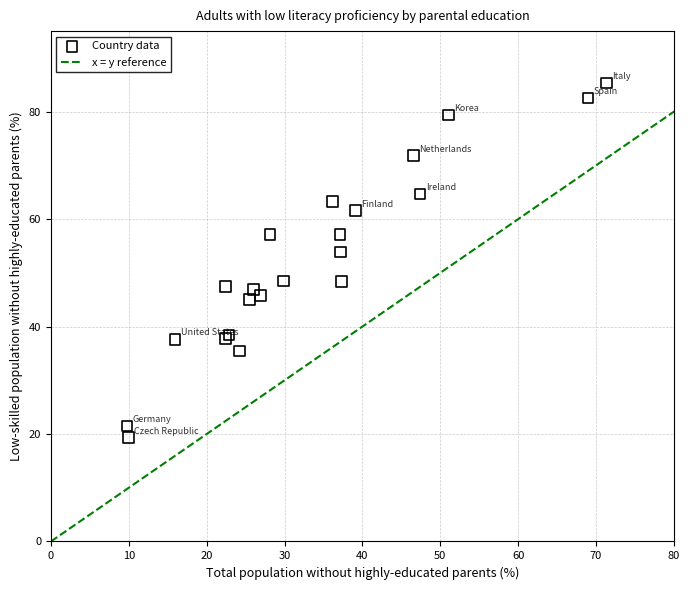

What Y value in the scatter plot is closest to 52?

53.9